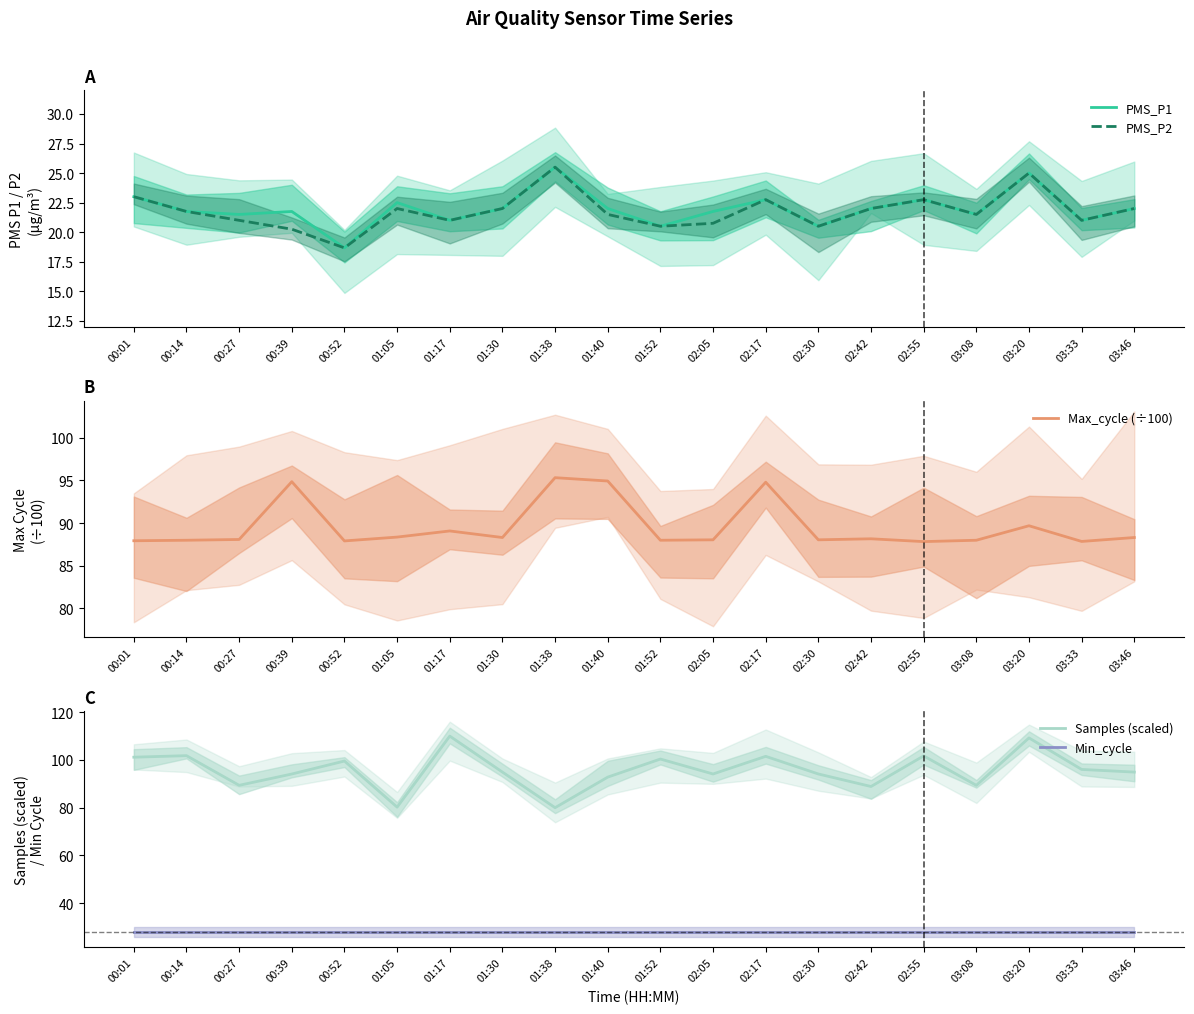

How many data points in PMS_P1 are above 22?

6